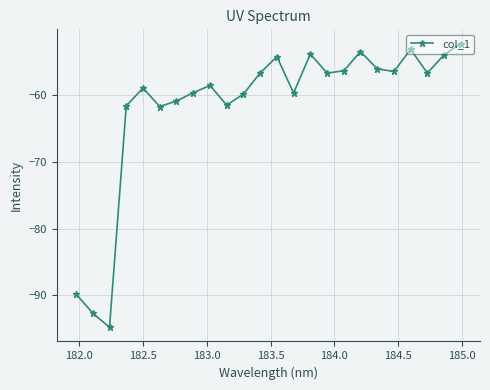

What is the sum of all values?

-1479.9